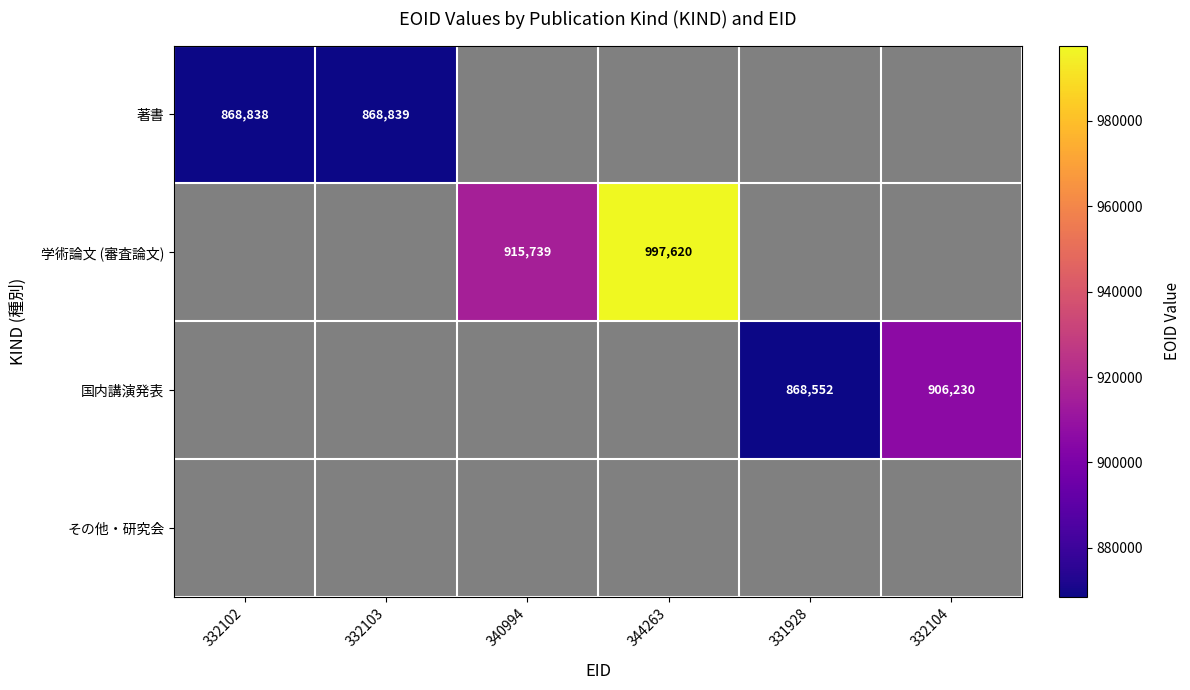

The value of 学術論文 (審査論文) at 344263 is 554271. True or false?

False